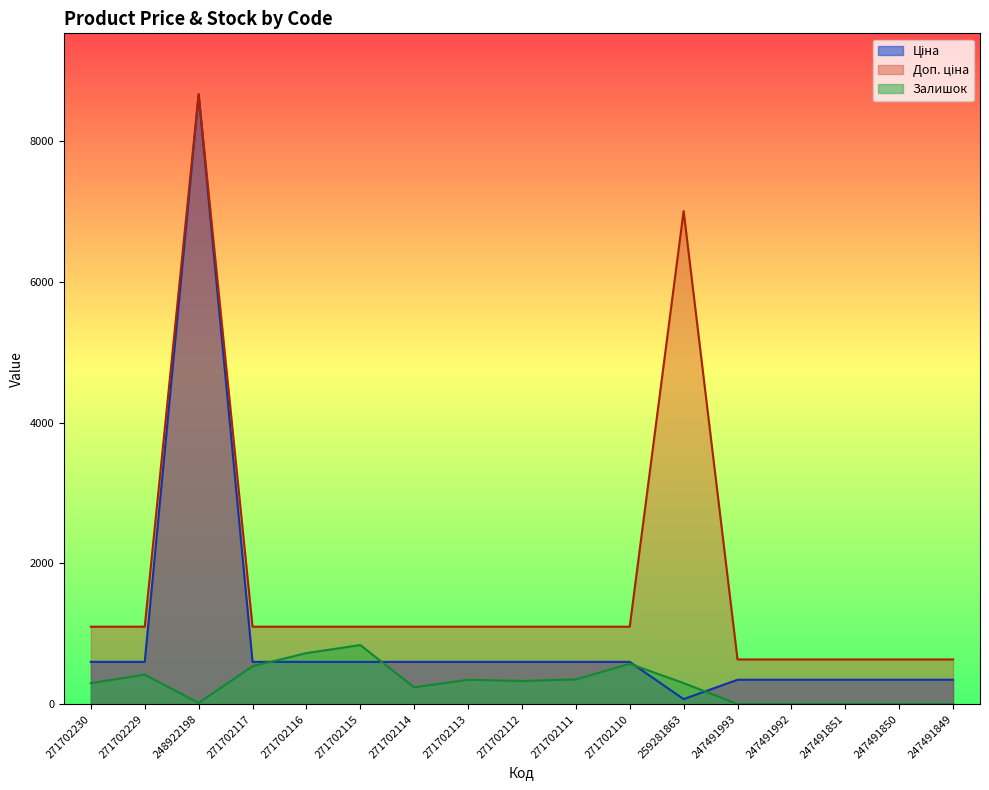

True or false: Ціна has more than 0 interior local peaks.

True